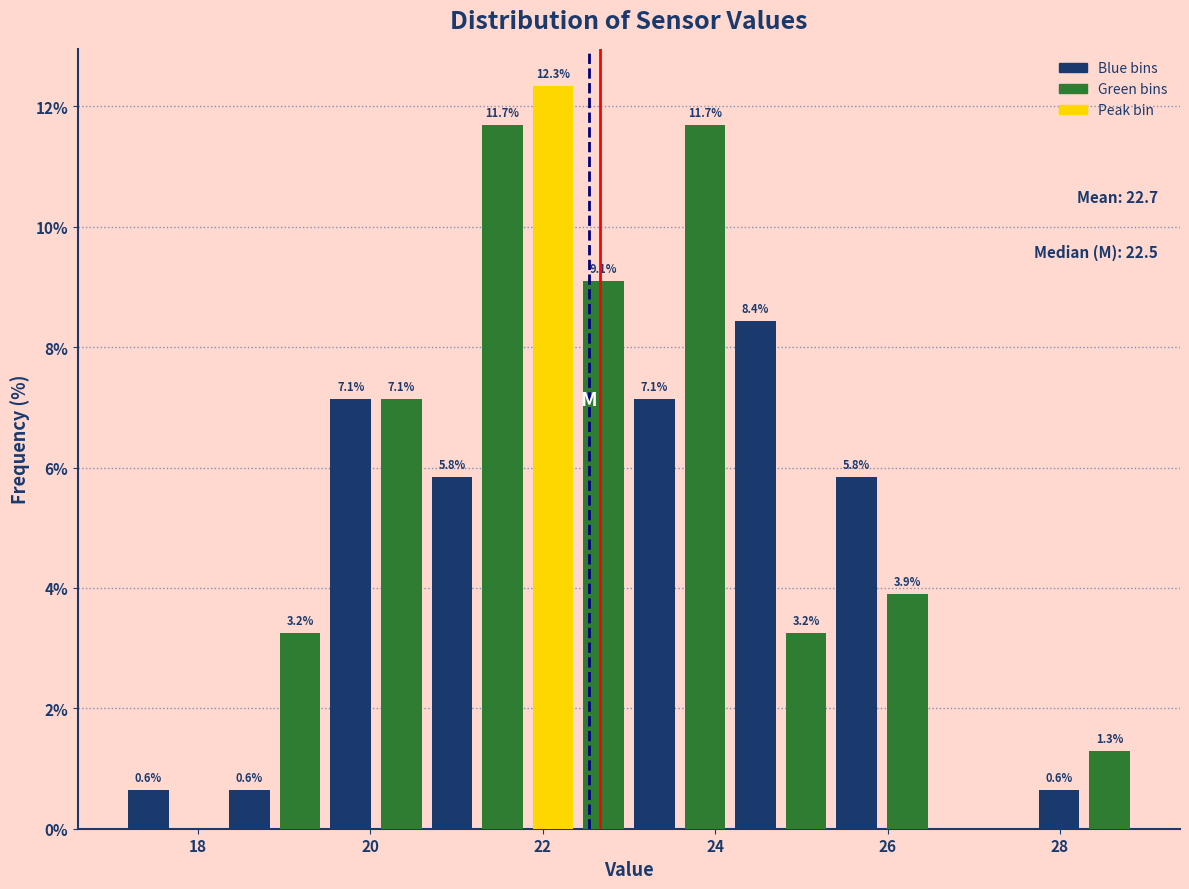

Around what value on the x-axis is the tallest bar? Give the approximate position of its centre, as read against the axis.

22.2